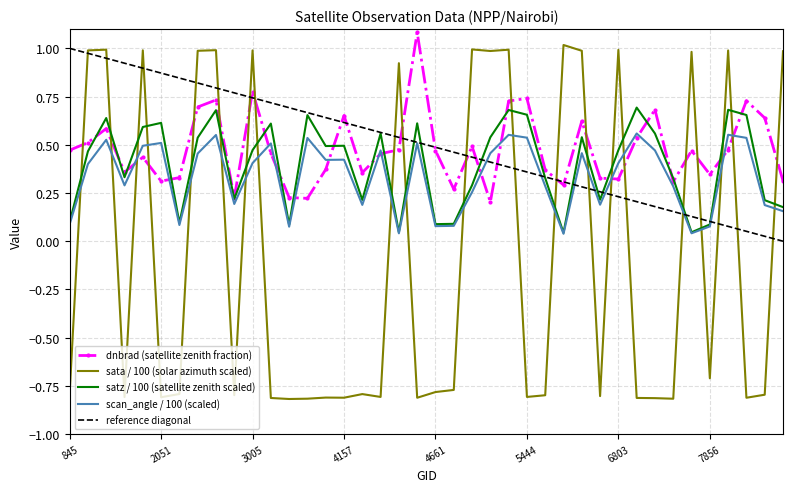

At which category does dnbrad reach its first local valley?

1889